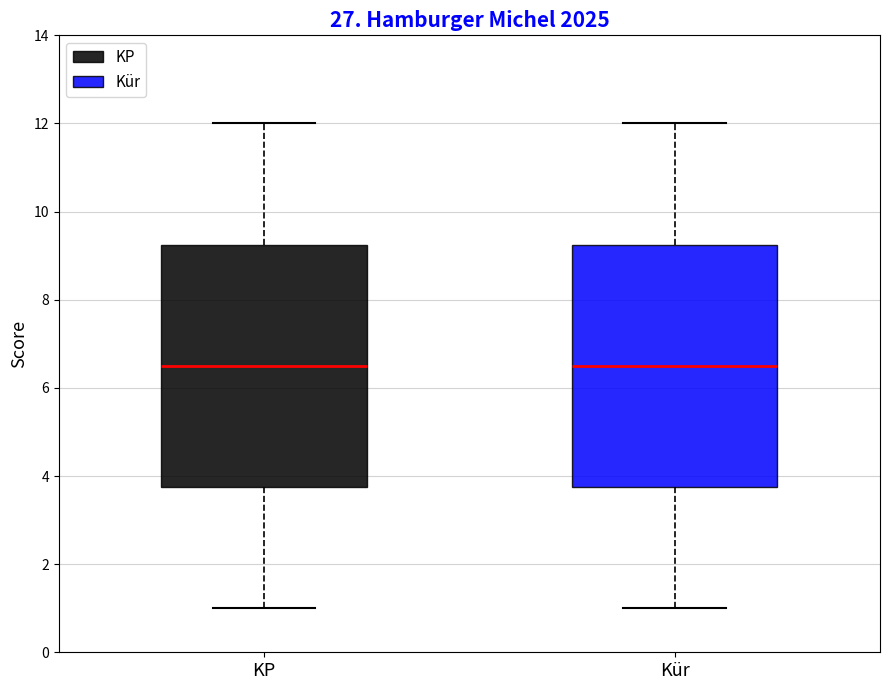

Reading left to right, transcribe this box plot: for each box, give where its median line is, the range the box spans, and where its two whiskers end, as read against the y-axis. The values are not printed on the chart, so give them approximately, as read against the axis.

KP: median 6.6, box 3.8 to 9.2, whiskers 1.0 to 12.0
Kür: median 6.6, box 3.8 to 9.2, whiskers 1.0 to 12.0